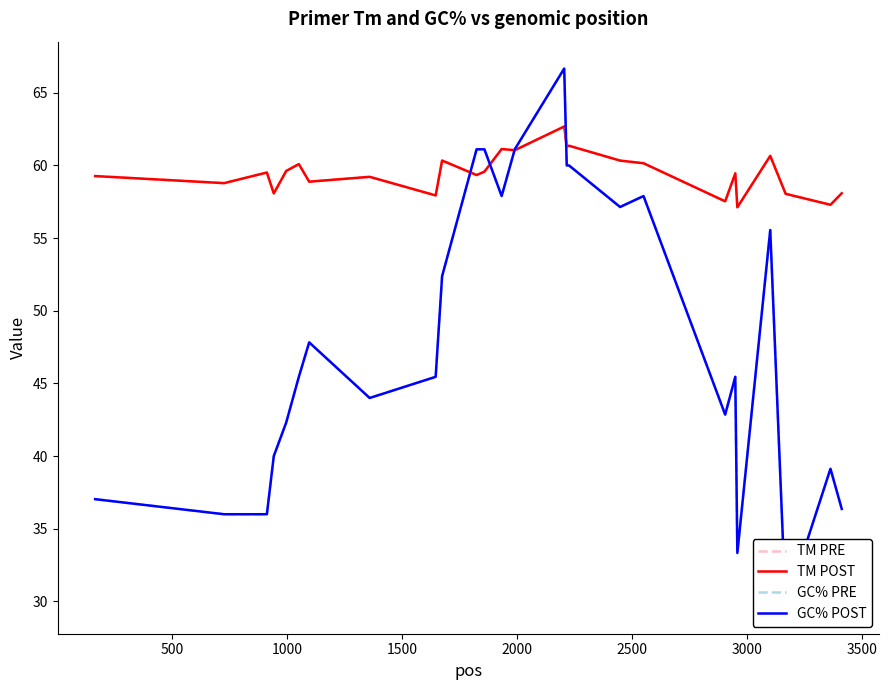

Which series has the largest total across all categories?

PRIMER_LEFT_0_TM